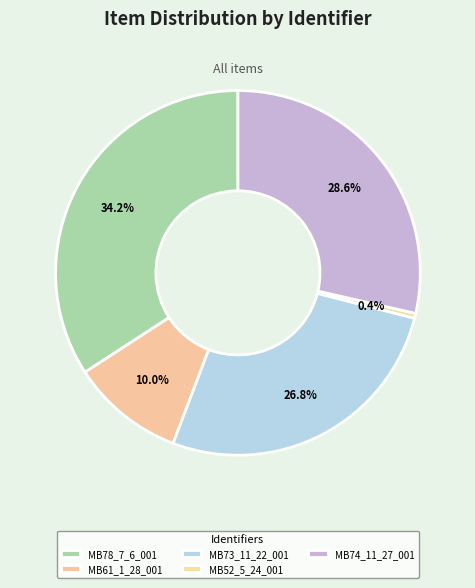

How much of the chart is everything except MB52_5_24_001?

99.6%